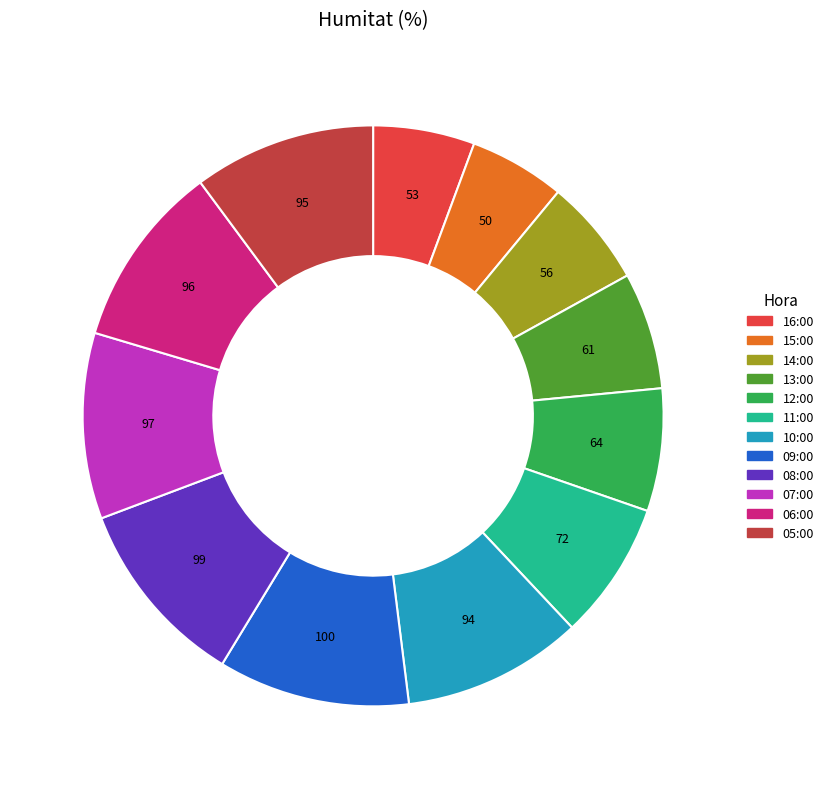

True or false: 06:00 accounts for 20% of the total.

False